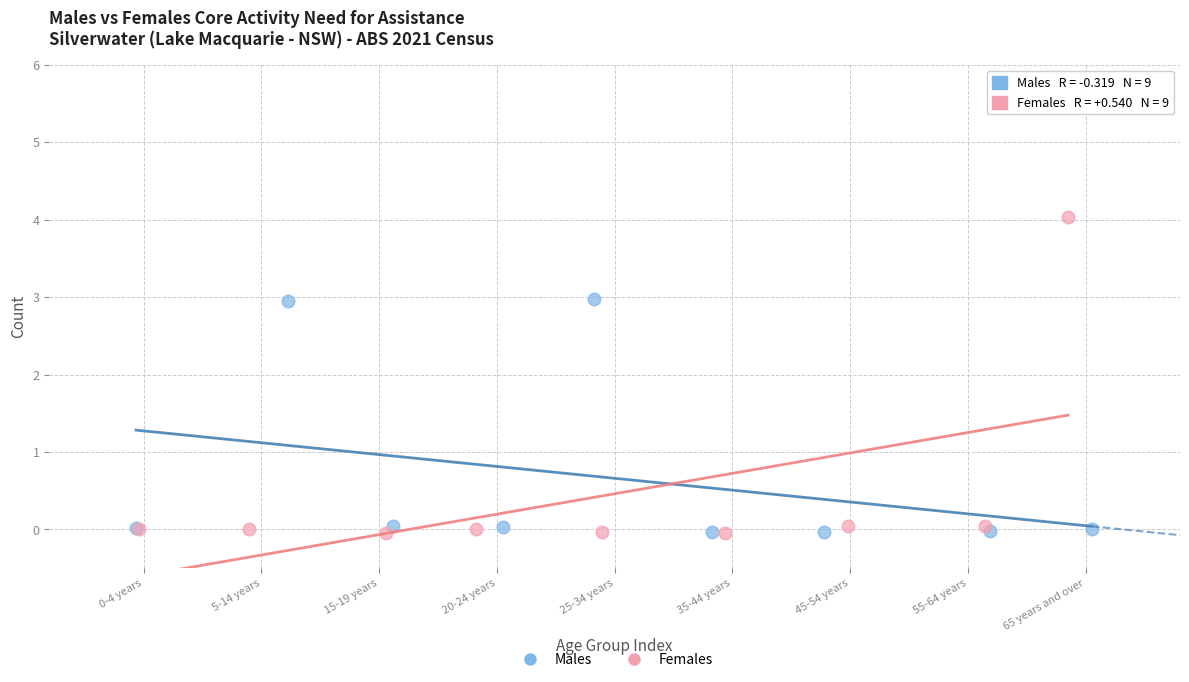

What are all the series names shown in the legend?

Males, Females